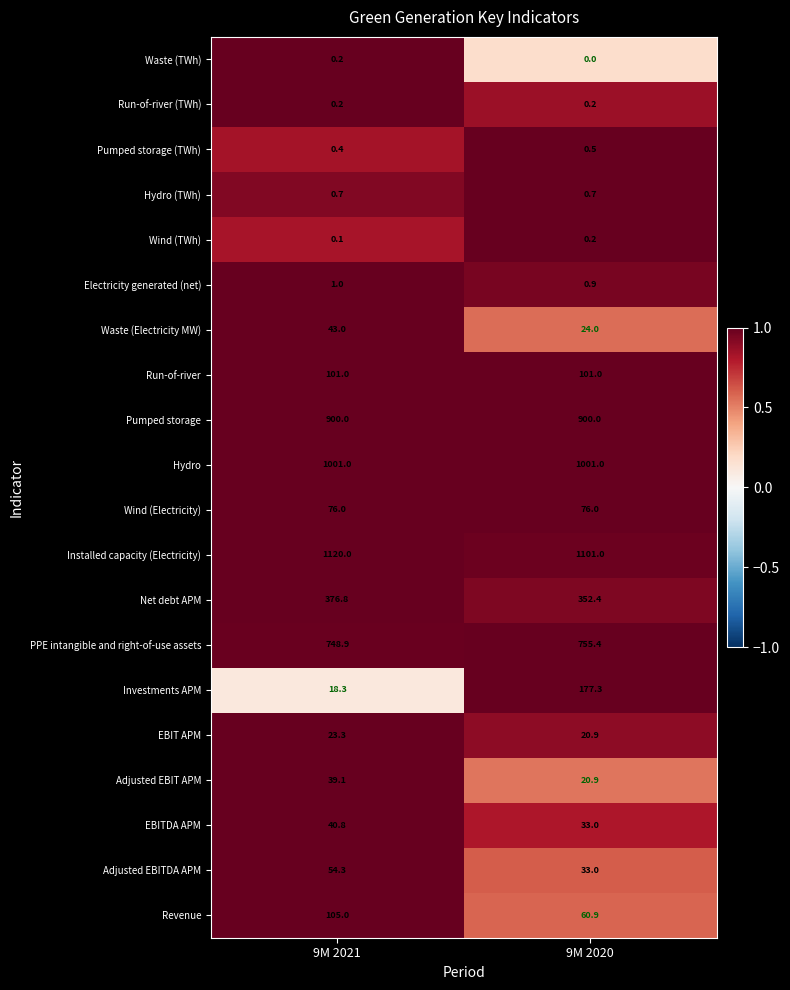

How many distinct data groups are displayed?

20